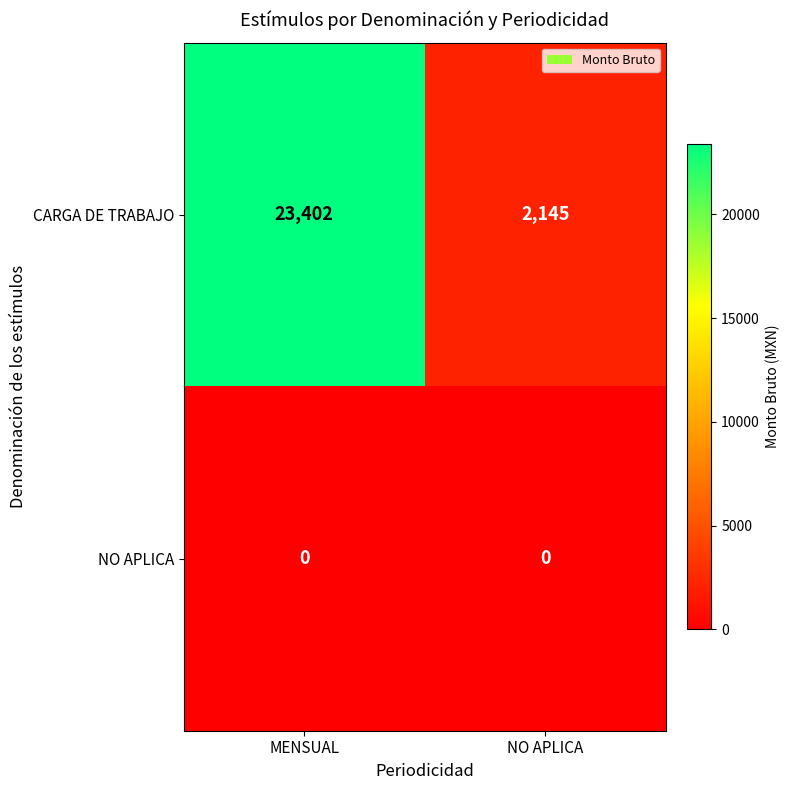

At which category is the sum across all series the highest?

MENSUAL